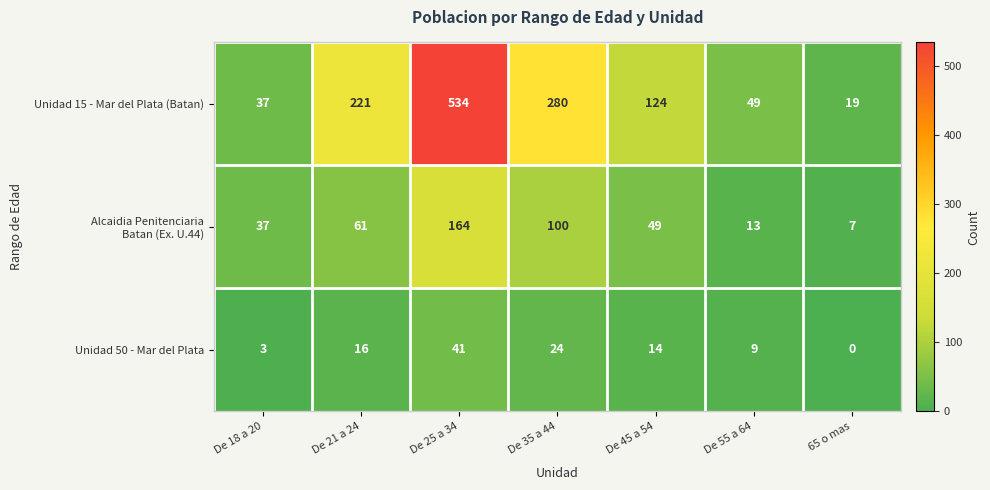

What is the difference between the maximum and second lowest values in the Unidad 15 - Mar del Plata (Batan) series?

497